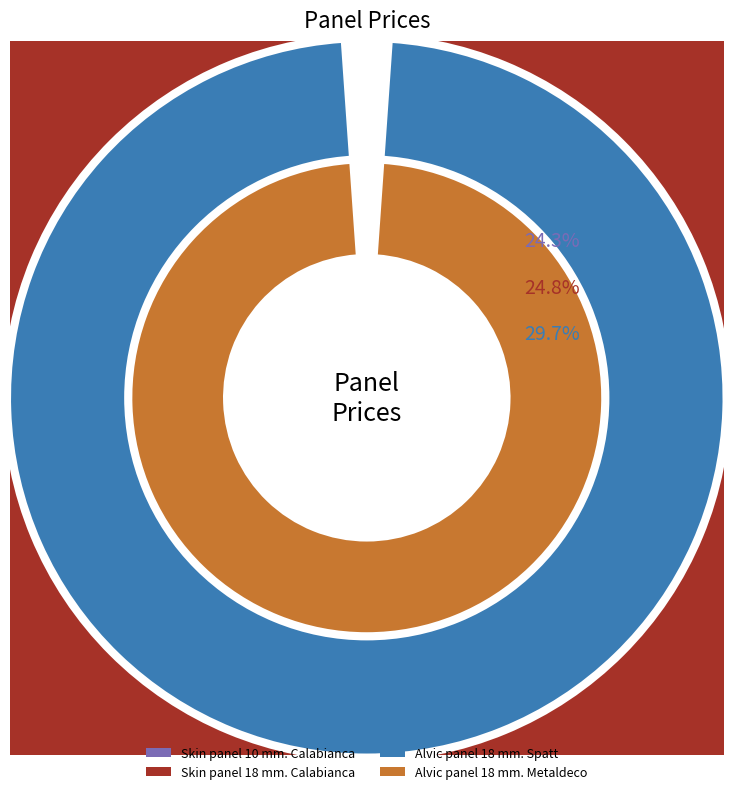

To the nearest percent, what is the average slice percentage?

25%